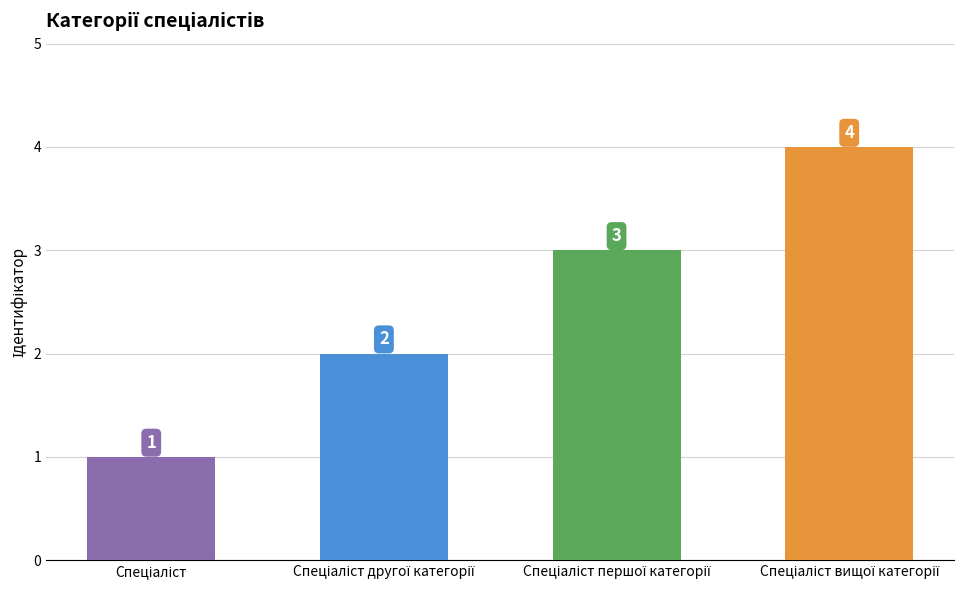

What is the greatest value displayed?

4